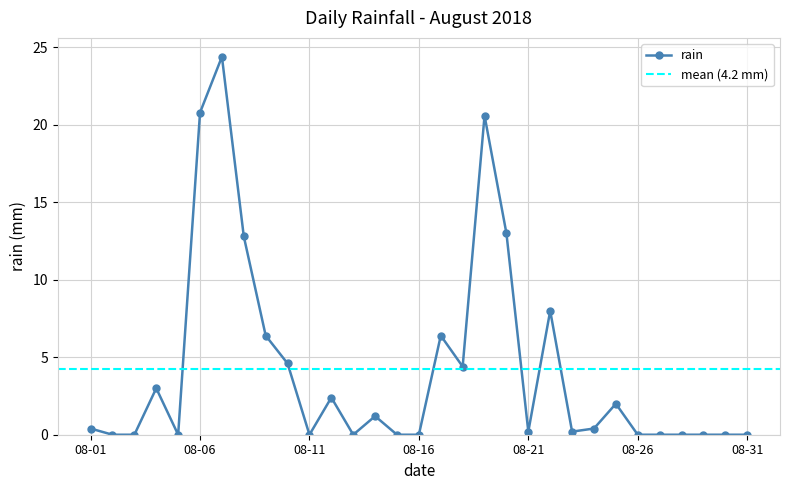

What is the maximum value shown in the chart?

24.4